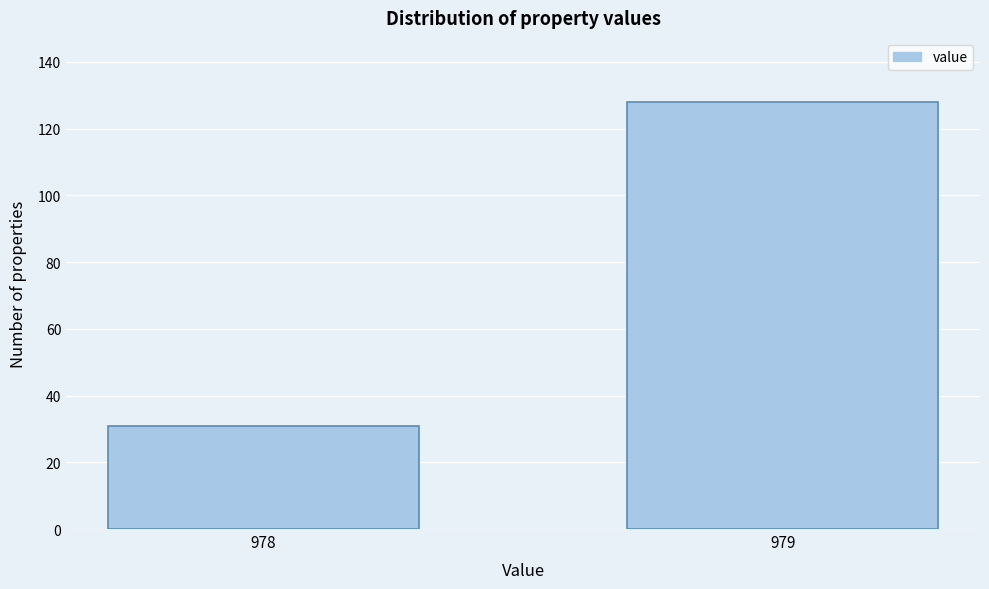

Reading left to right, extract all data points from this chart.

978=31	979=128